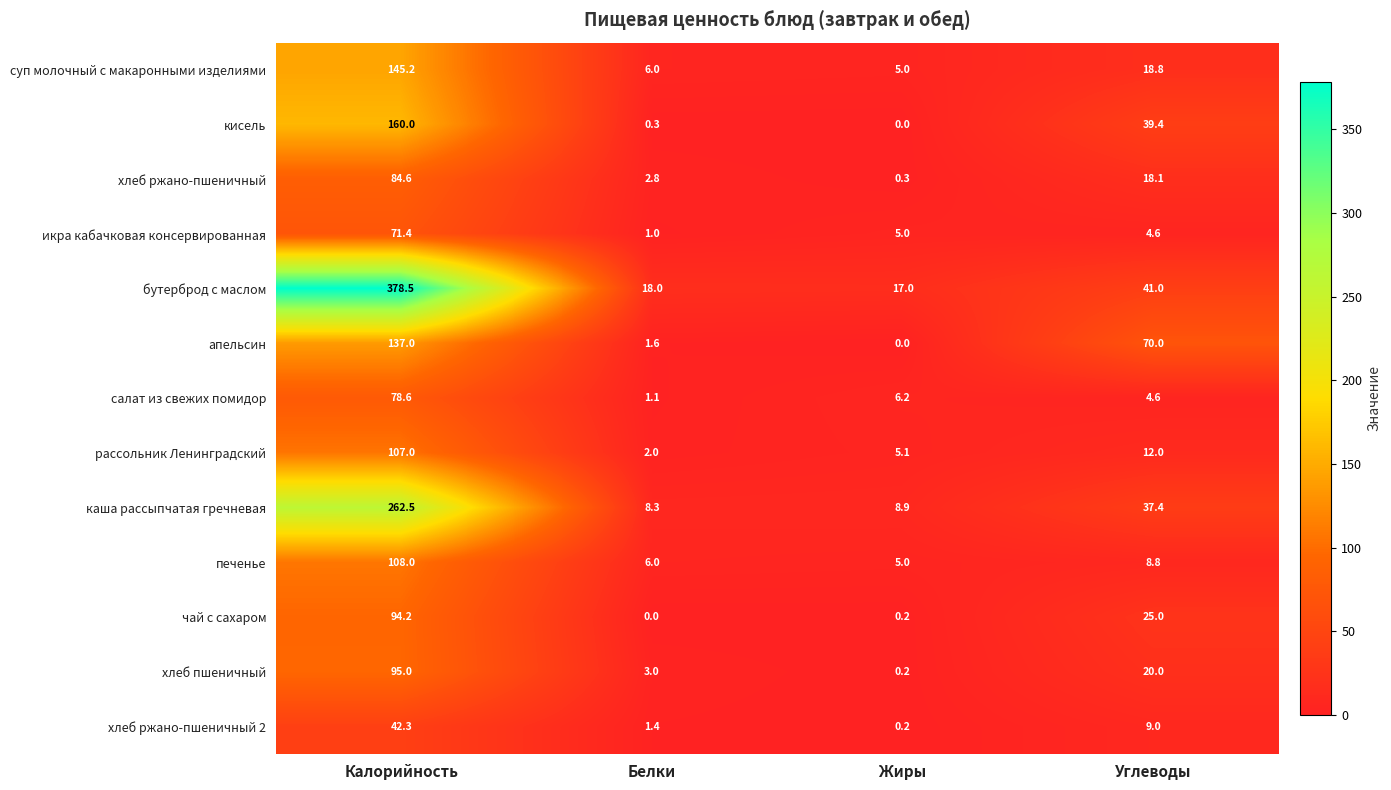

At which category is the sum across all series the highest?

Калорийность